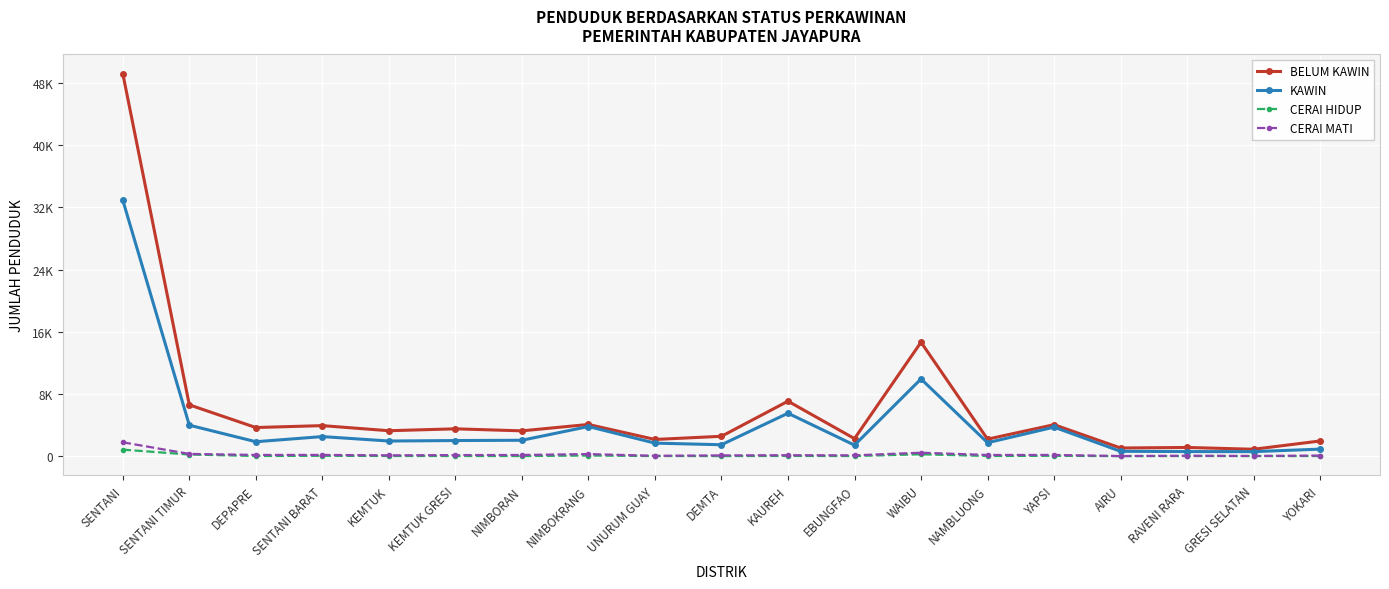

At which label is KAWIN closest to 16749?

WAIBU